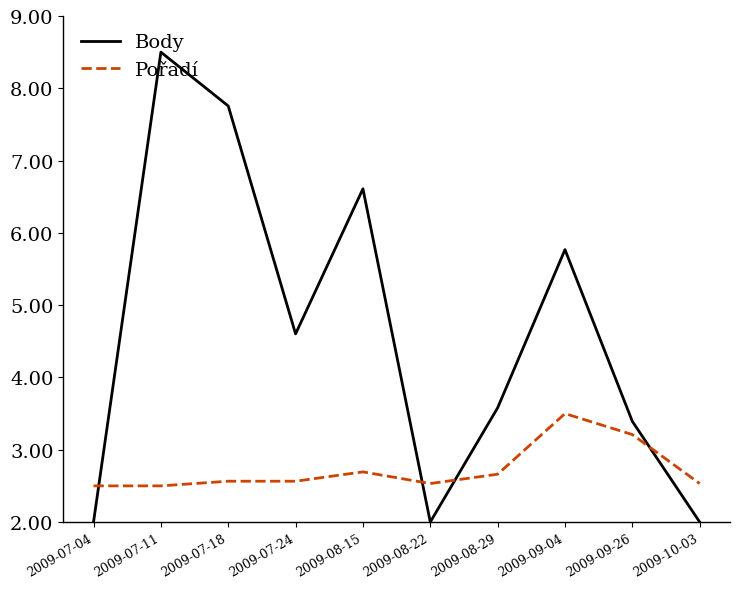

At 2009-10-03, list the series in order from largest to smallest.

Pořadí, Body